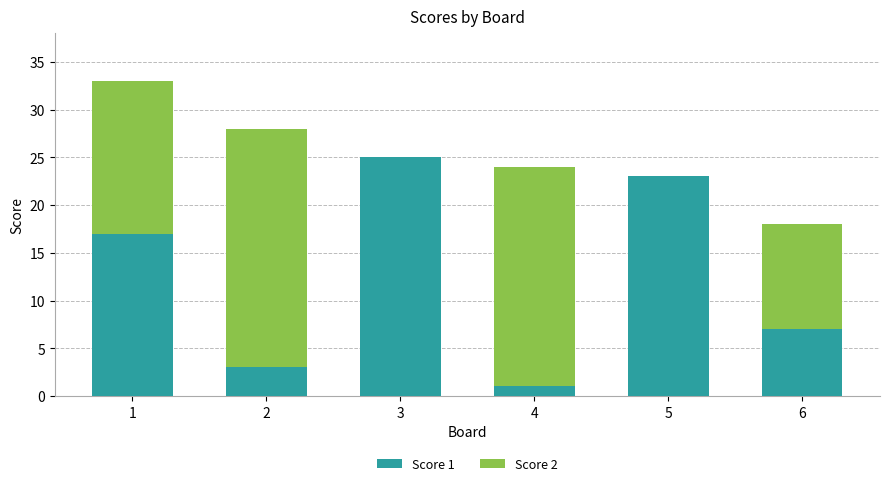

True or false: Score 1 has a value of 35 at 5.

False